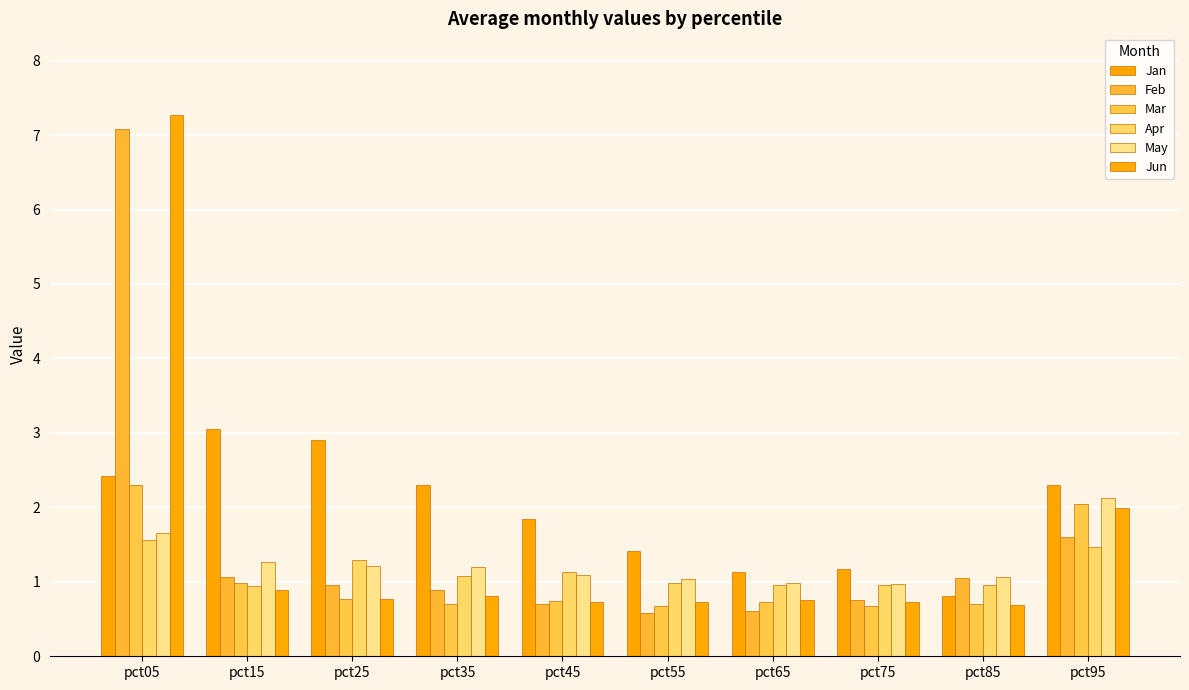

How many groups of bars are there?

10